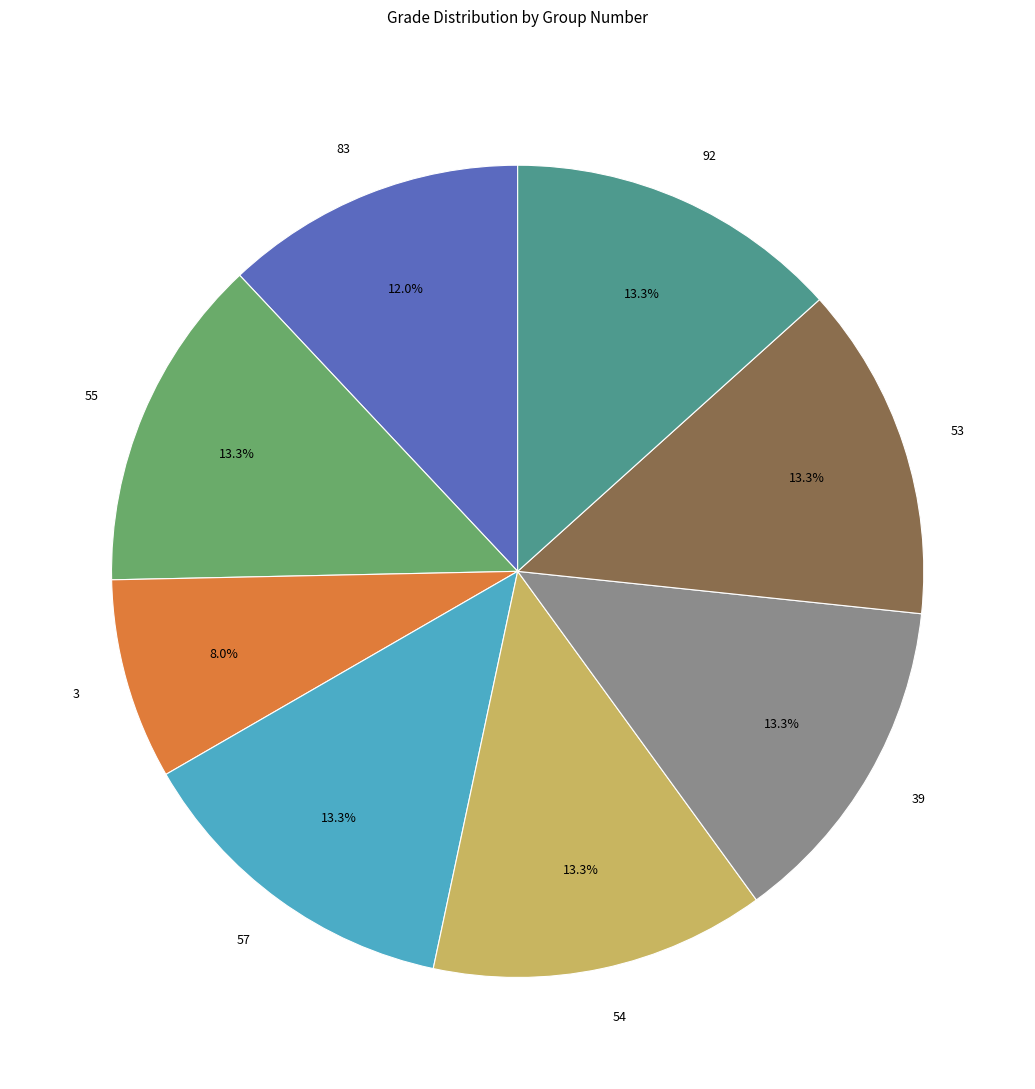

Is there any slice that represents more than half of the pie?

No